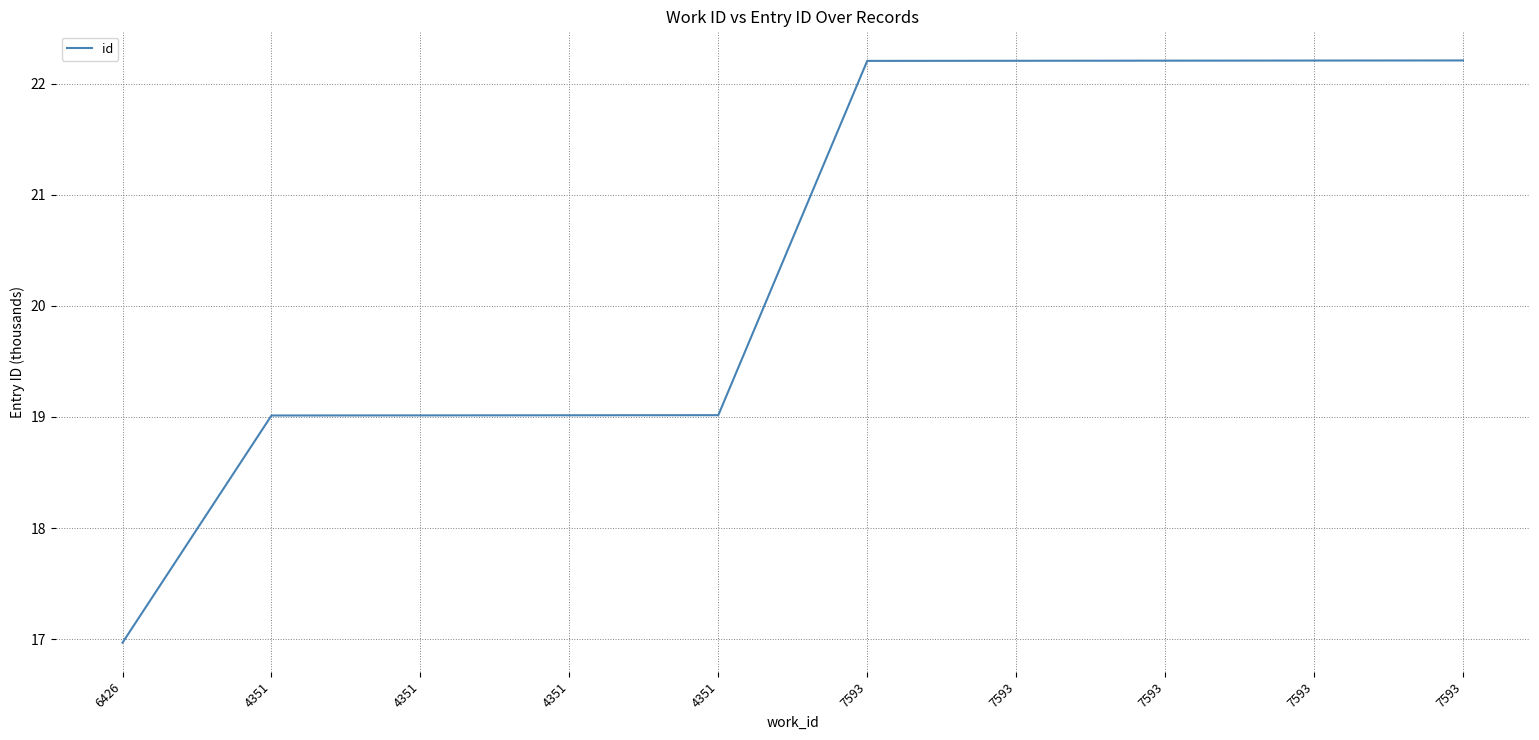

At which category does the chart reach its minimum across all series?

6426